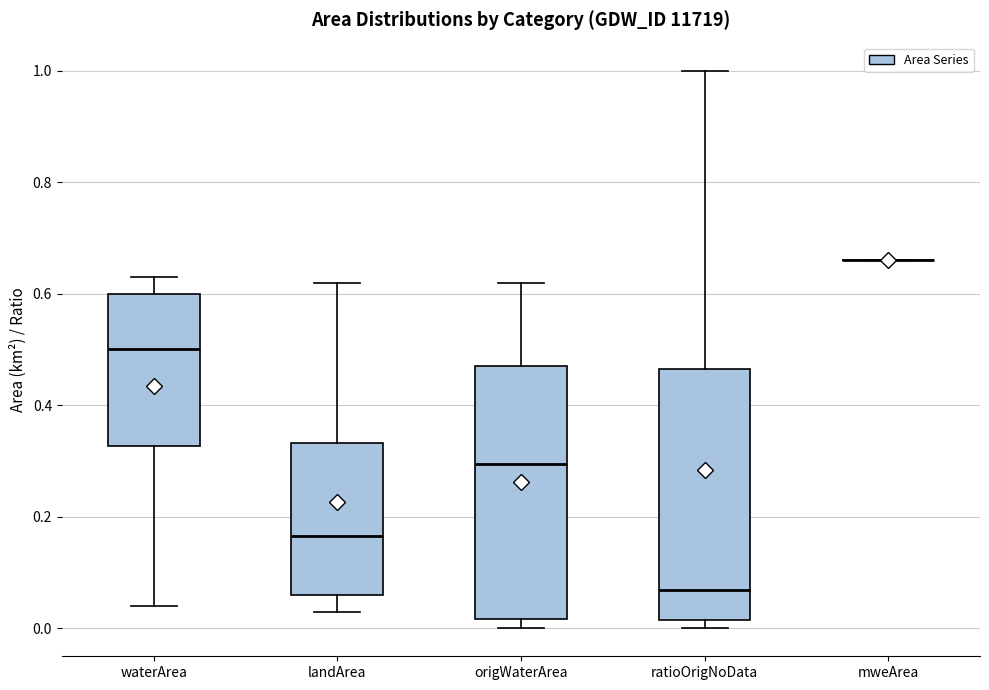

Reading left to right, transcribe this box plot: for each box, give where its median line is, the range the box spans, and where its two whiskers end, as read against the y-axis. The values are not printed on the chart, so give them approximately, as read against the axis.

waterArea: median 0.50, box 0.32 to 0.60, whiskers 0.04 to 0.64
landArea: median 0.16, box 0.06 to 0.34, whiskers 0.04 to 0.62
origWaterArea: median 0.30, box 0.02 to 0.48, whiskers 0.00 to 0.62
ratioOrigNoData: median 0.06, box 0.02 to 0.46, whiskers 0.00 to 1.00
mweArea: box collapsed to a line at 0.66, whiskers 0.66 to 0.66